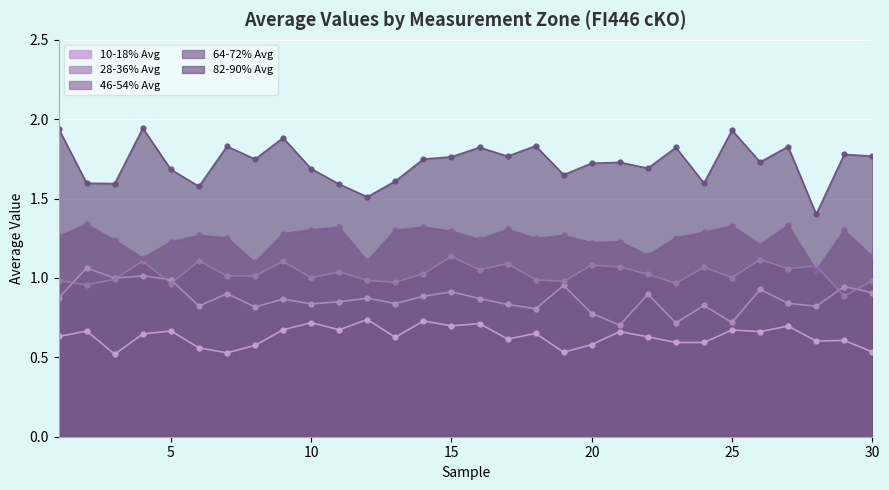

The 10-18% Avg series shows 0.5 at 3. True or false?

True